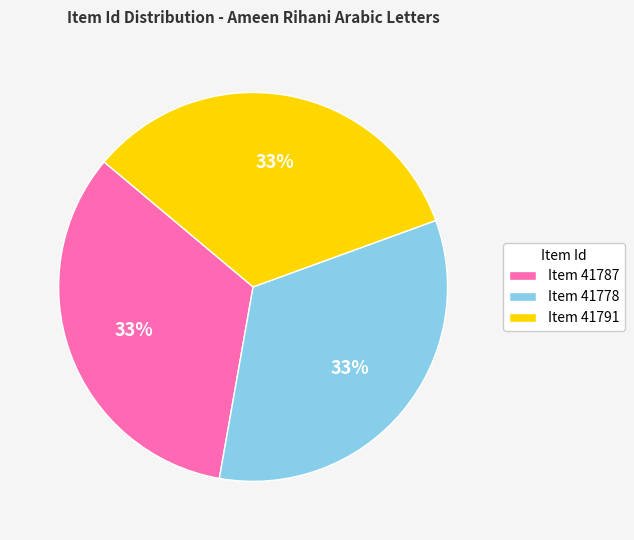

True or false: Item 41778 accounts for 24% of the total.

False